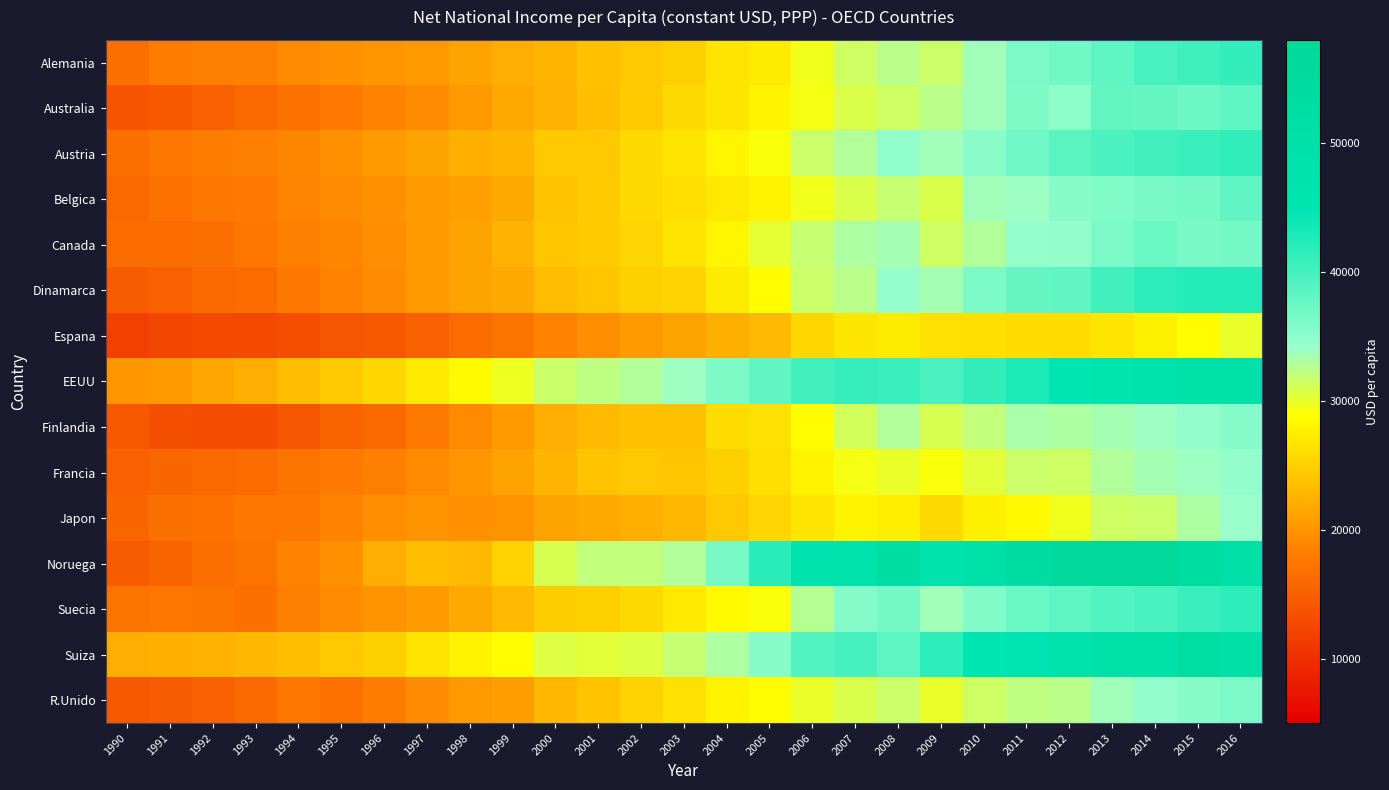

How many data points does each series have?

27